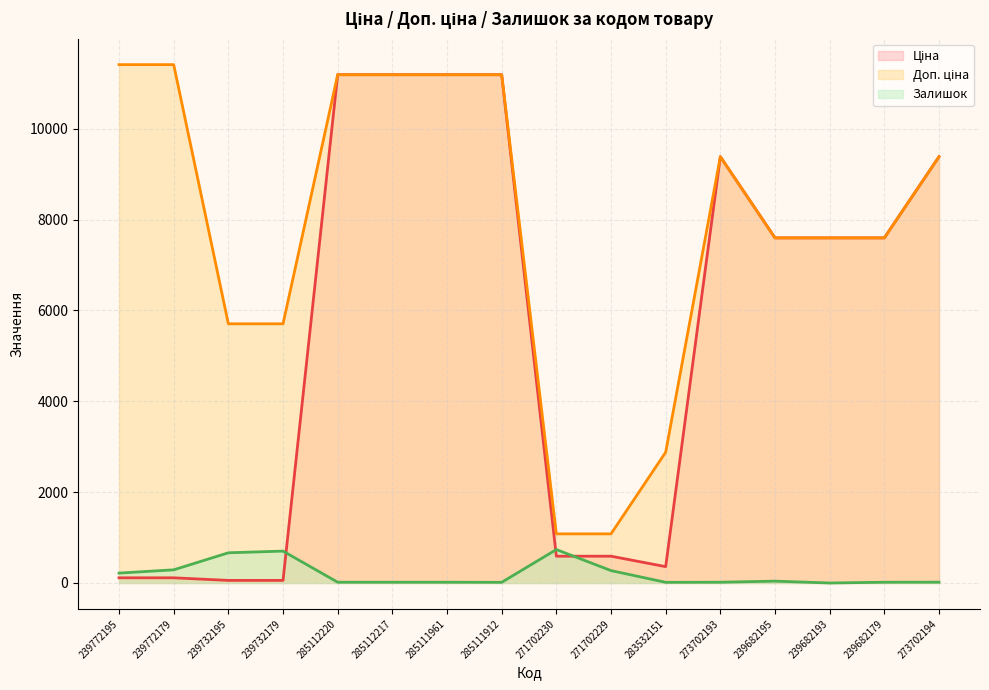

What is the label of the 13th point from the left?

239682195